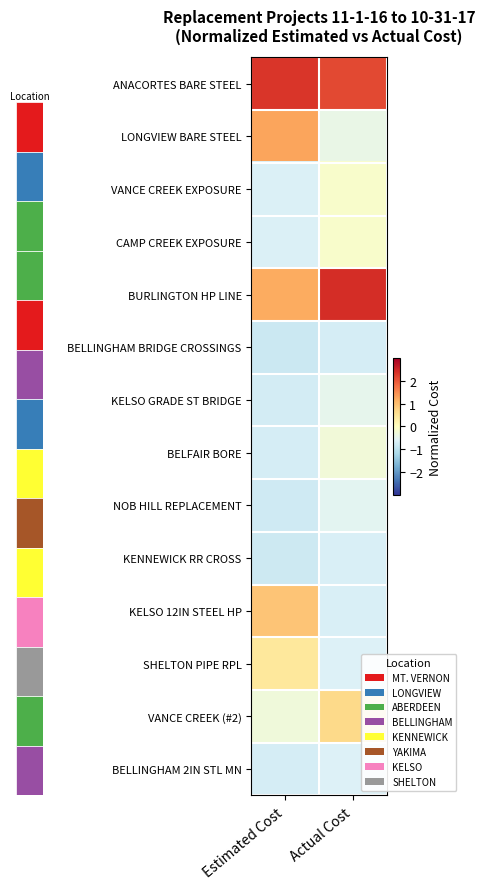

What is the difference between the maximum and minimum values in the VANCE CREEK (#2) series?

1.0